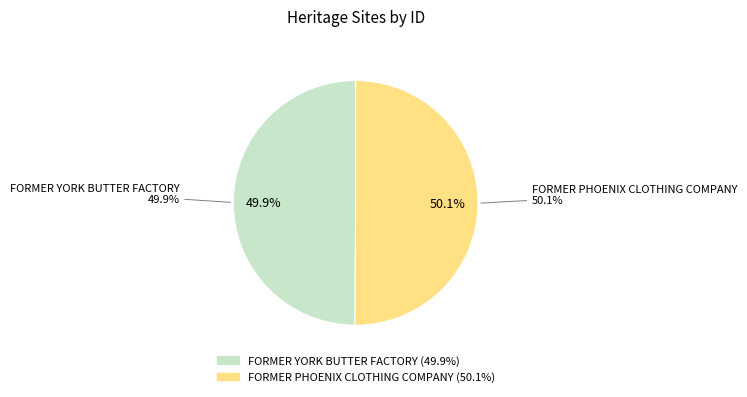

Is it true that FORMER PHOENIX CLOTHING COMPANY is 64% of the pie?

False